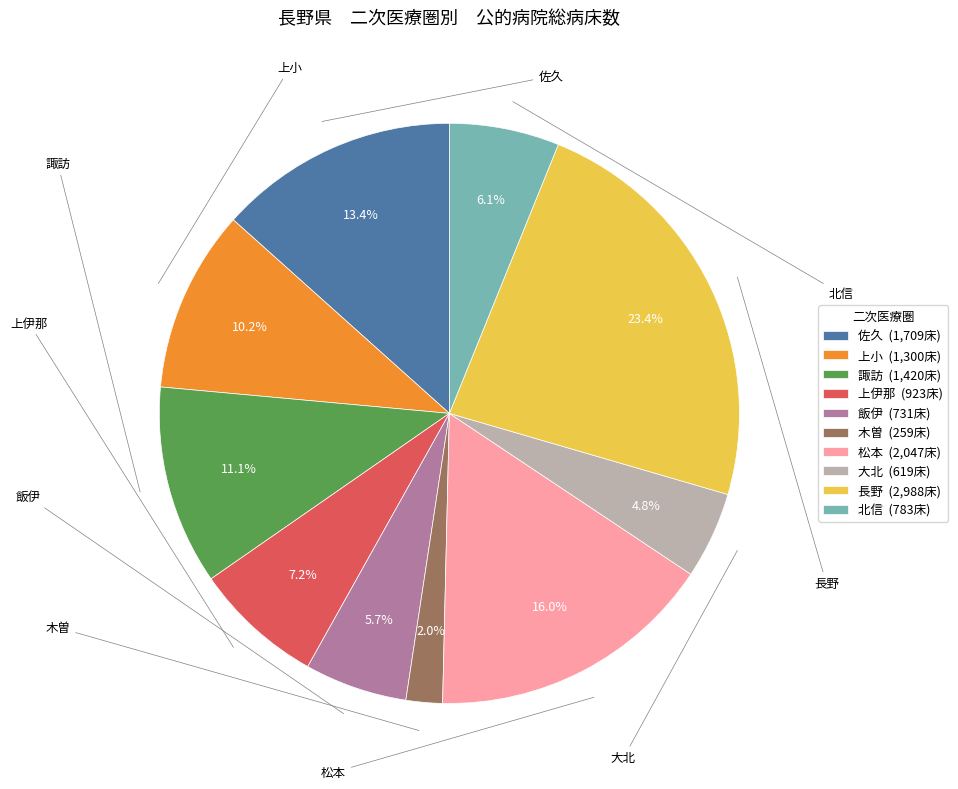

Which category has the biggest portion of the pie?

長野